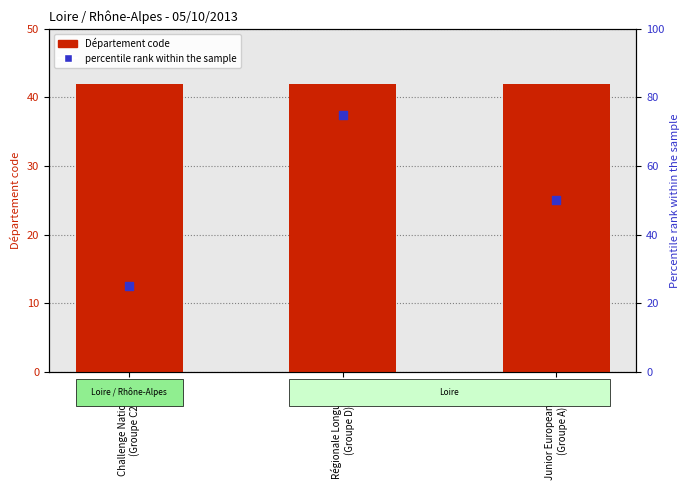

Which series has the largest total across all categories?

percentile rank within the sample